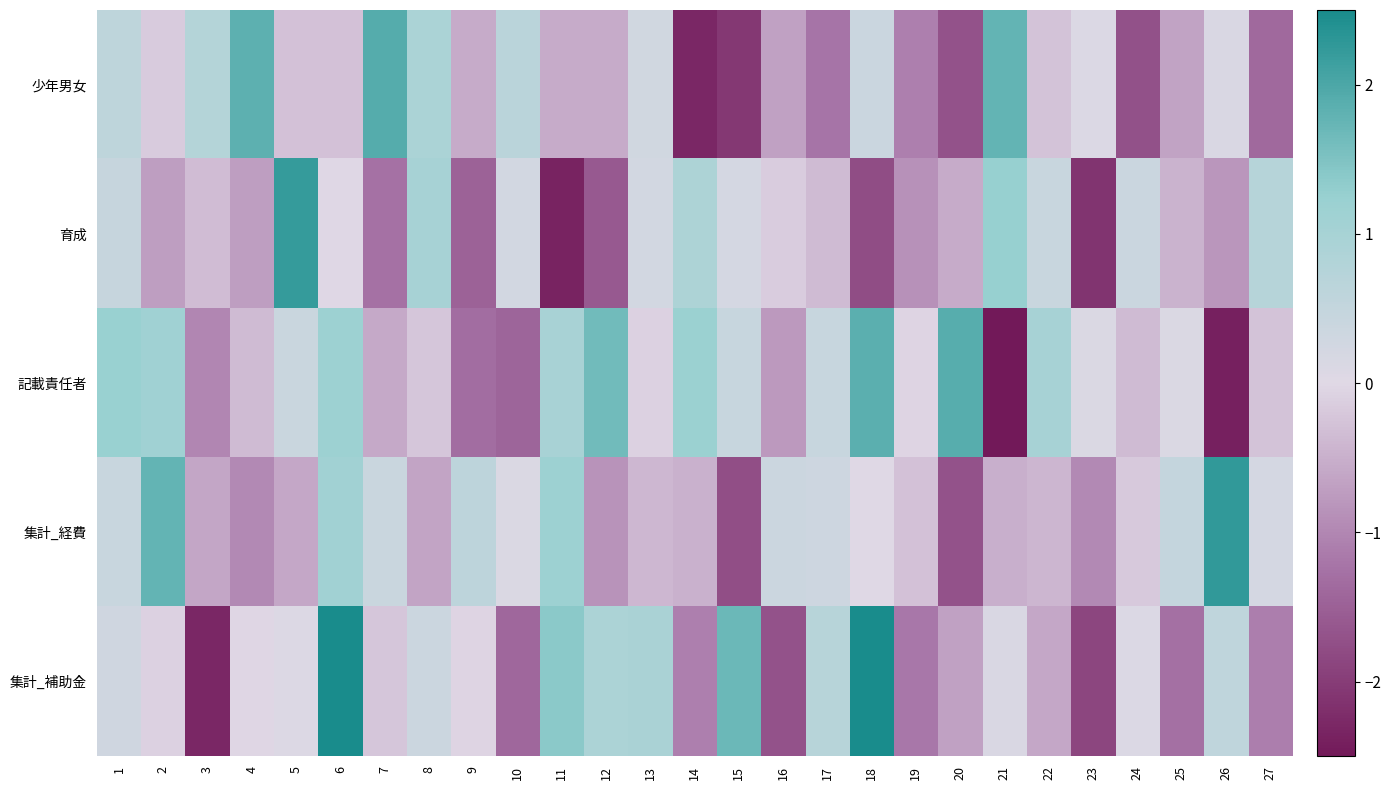

Reading right to left, list all the values displayed in this chart.

少年男女: 27=-1.4	26=0.1	25=-0.7	24=-1.7	23=0.1	22=-0.3	21=1.8	20=-1.7	19=-1.1	18=0.4	17=-1.2	16=-0.7	15=-2.1	14=-2.3	13=0.3	12=-0.6	11=-0.6	10=0.7	9=-0.6	8=0.9	7=1.9	6=-0.3	5=-0.3	4=1.8	3=0.8	2=-0.2	1=0.6
育成: 27=0.7	26=-0.8	25=-0.5	24=0.4	23=-2.1	22=0.4	21=1.3	20=-0.6	19=-0.9	18=-1.8	17=-0.4	16=-0.1	15=0.2	14=0.9	13=0.2	12=-1.6	11=-2.4	10=0.3	9=-1.5	8=1.0	7=-1.3	6=-0.0	5=2.2	4=-0.7	3=-0.4	2=-0.7	1=0.5
記載責任者: 27=-0.3	26=-2.4	25=0.1	24=-0.4	23=0.1	22=1.0	21=-3.1	20=1.9	19=-0.0	18=1.8	17=0.4	16=-0.8	15=0.4	14=1.2	13=-0.1	12=1.6	11=1.0	10=-1.4	9=-1.3	8=-0.2	7=-0.6	6=1.2	5=0.4	4=-0.4	3=-1.0	2=1.1	1=1.2
集計_経費: 27=0.2	26=2.3	25=0.5	24=-0.2	23=-1.0	22=-0.4	21=-0.5	20=-1.7	19=-0.3	18=0.0	17=0.3	16=0.4	15=-1.8	14=-0.5	13=-0.4	12=-0.8	11=1.2	10=0.1	9=0.6	8=-0.6	7=0.4	6=1.1	5=-0.6	4=-1.0	3=-0.6	2=1.8	1=0.4
集計_補助金: 27=-1.1	26=0.6	25=-1.3	24=0.1	23=-1.9	22=-0.6	21=0.1	20=-0.7	19=-1.2	18=2.6	17=0.7	16=-1.7	15=1.7	14=-1.1	13=0.9	12=0.9	11=1.4	10=-1.4	9=-0.0	8=0.4	7=-0.2	6=3.0	5=0.1	4=-0.0	3=-2.3	2=-0.1	1=0.3